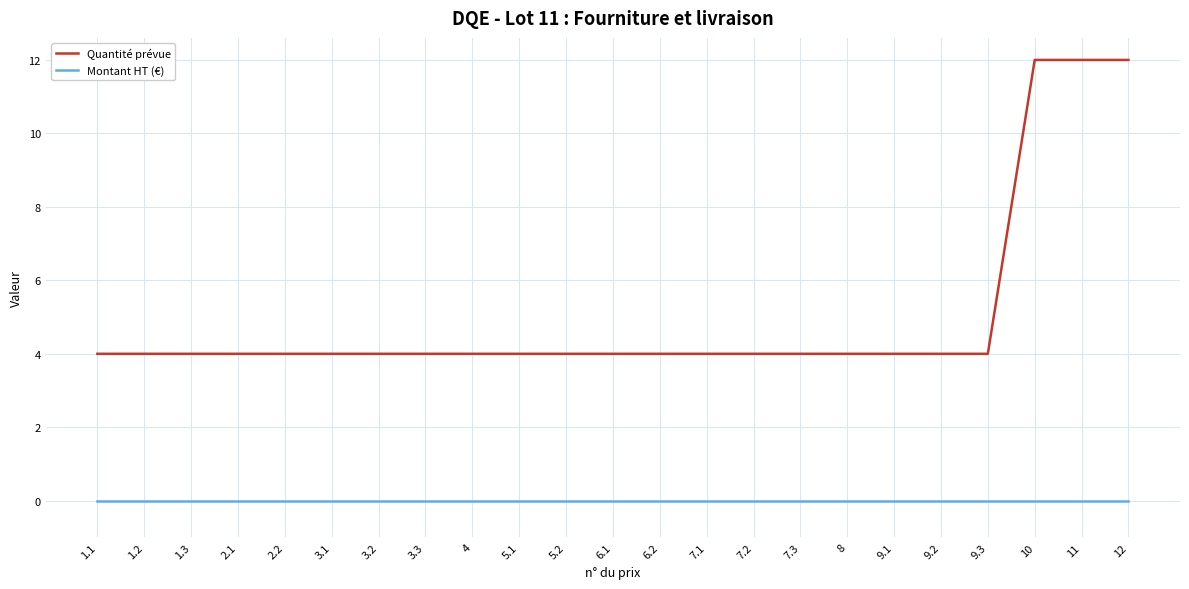

What is the difference between the highest and lowest values at 11?

12